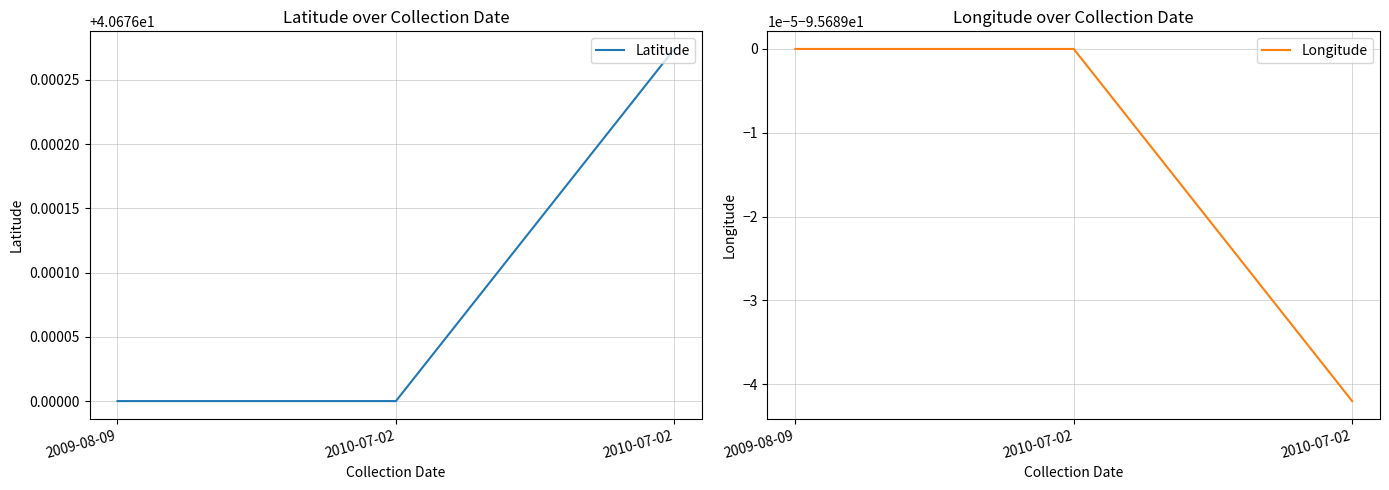

What is the spread (max minus min) of values at 2009-08-09?

136.4